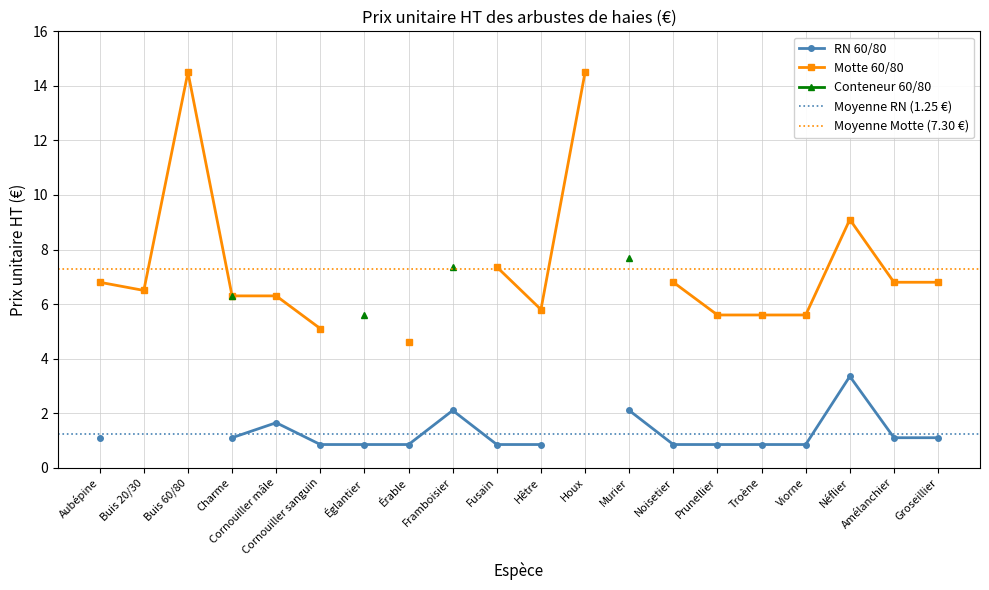

The RN 60/80 series shows 0.8 at Érable RN. True or false?

True